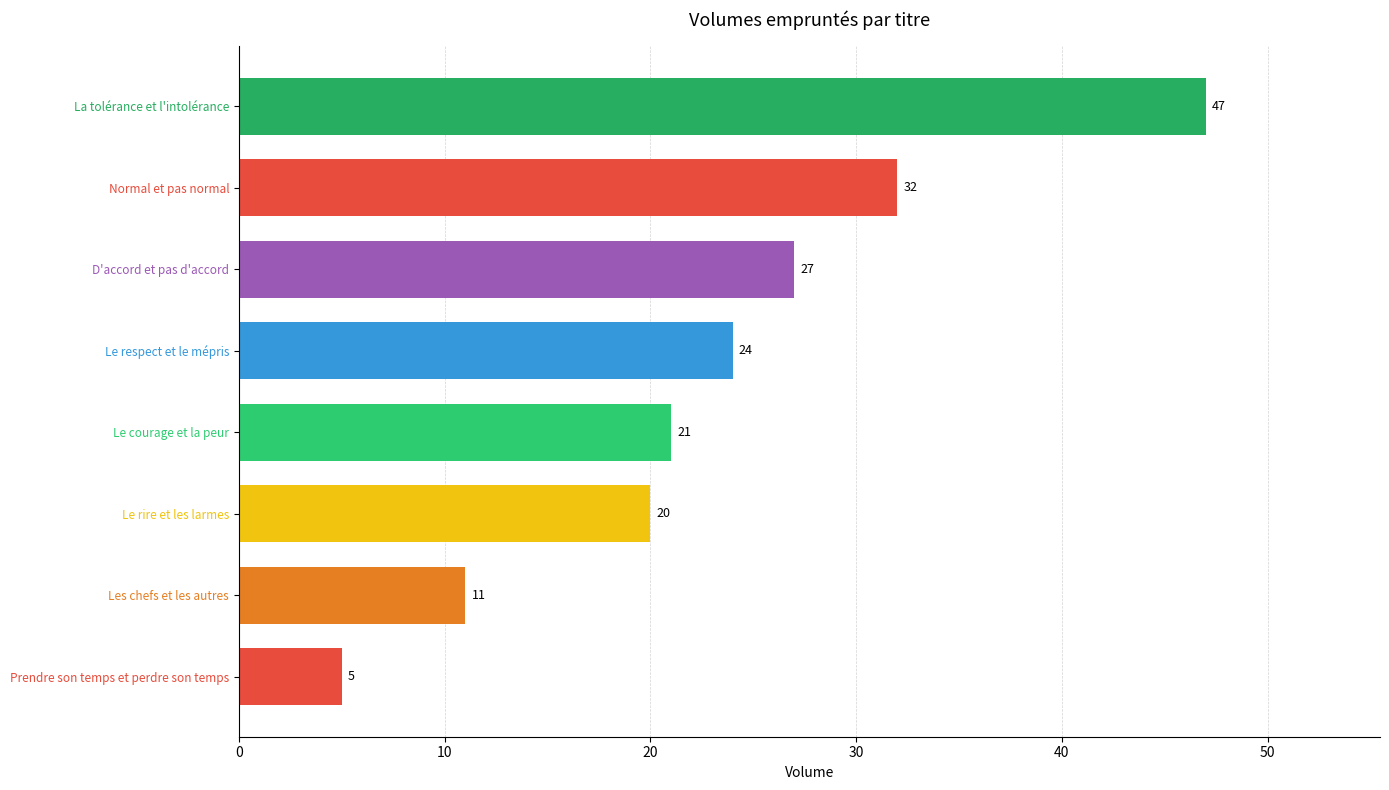

Reading bottom to top, what are all the values shown in this chart?

5	11	20	21	24	27	32	47